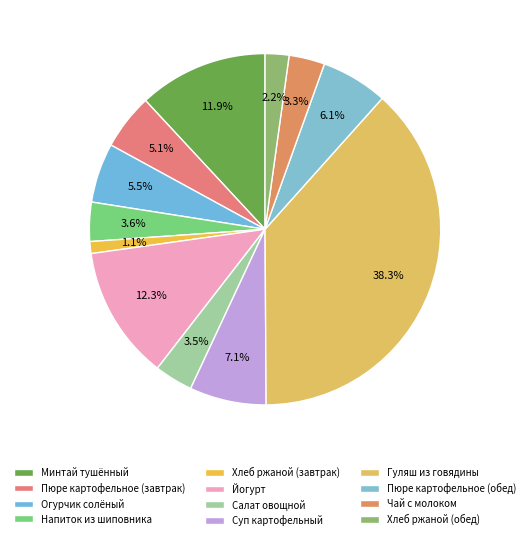

Does Гуляш из говядины represent more than half of the total?

No